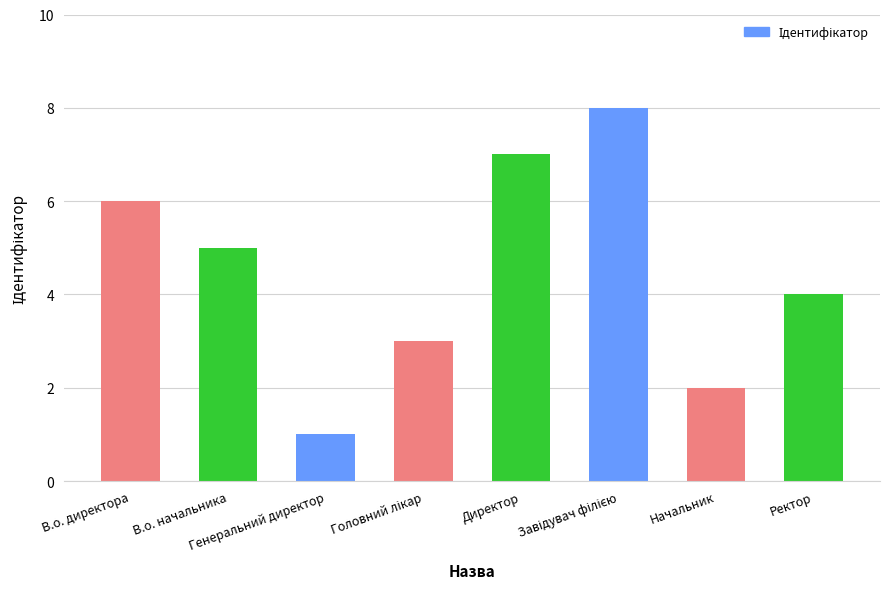

What is the difference between the maximum and minimum values?

7